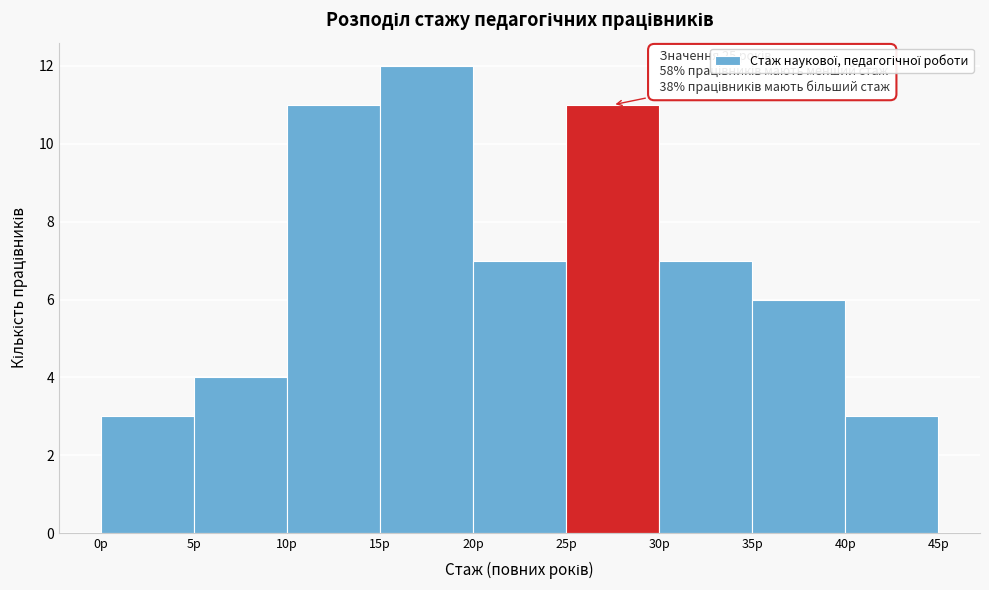

Which range on the x-axis has the tallest bar?

15 to 20